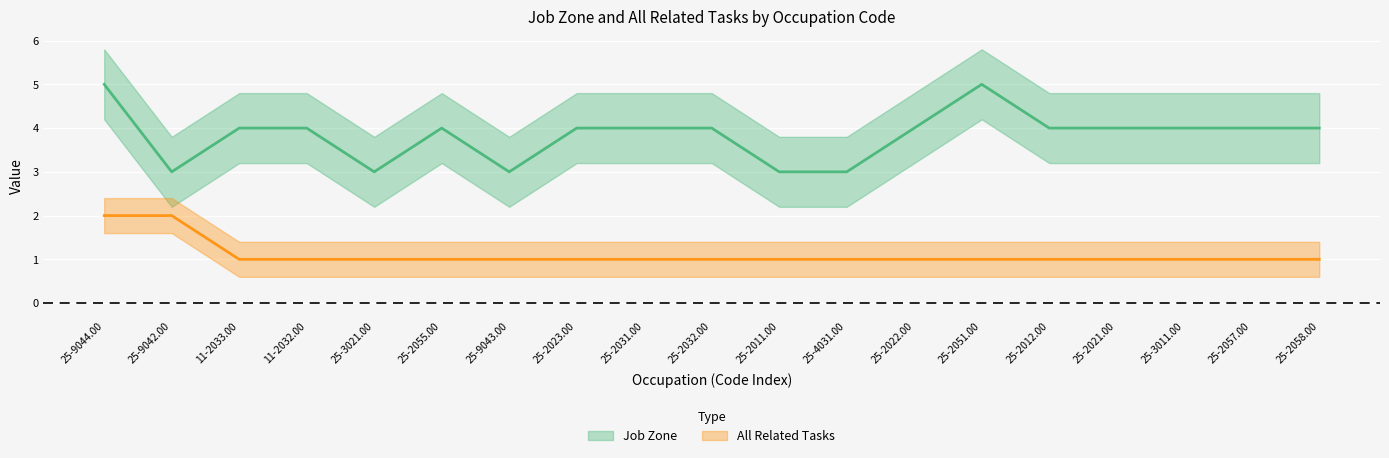

What position from the left is 25-2012.00?

15